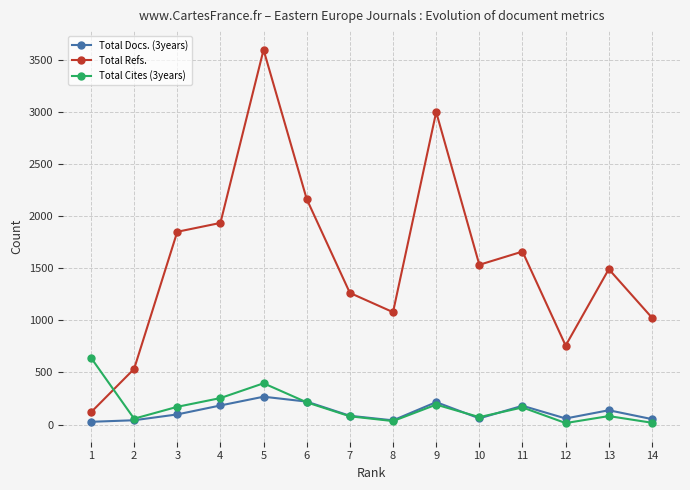

True or false: Total Docs. (3years) and Total Refs. cross at least once.

False